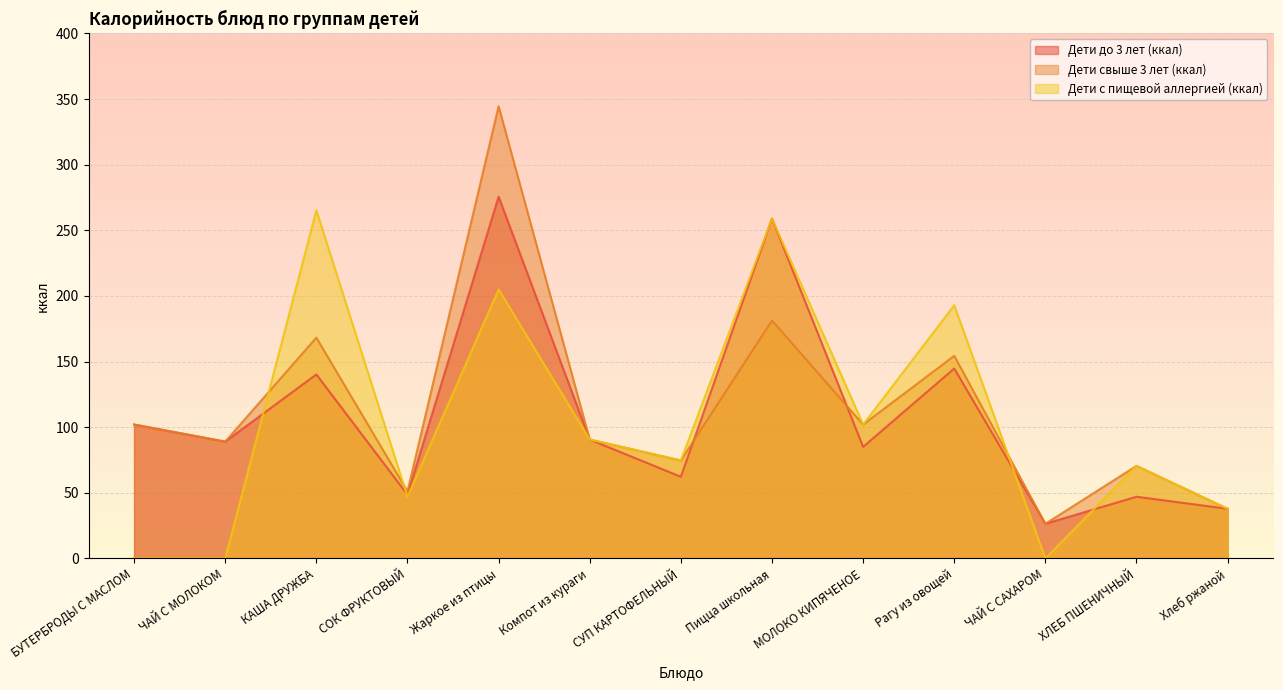

The value of Дети свыше 3 лет (ккал) at ХЛЕБ ПШЕНИЧНЫЙ is 70.5. True or false?

True